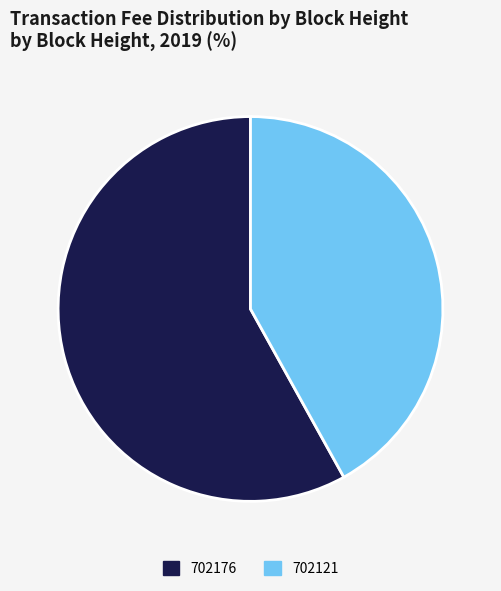

Between 702121 and 702176, which is larger?

702176